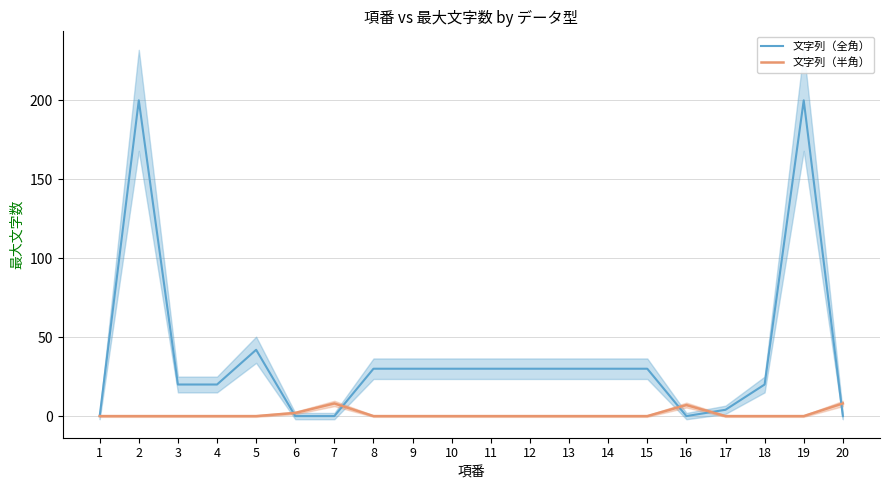

What is the average value of the 文字列（半角） series?

1